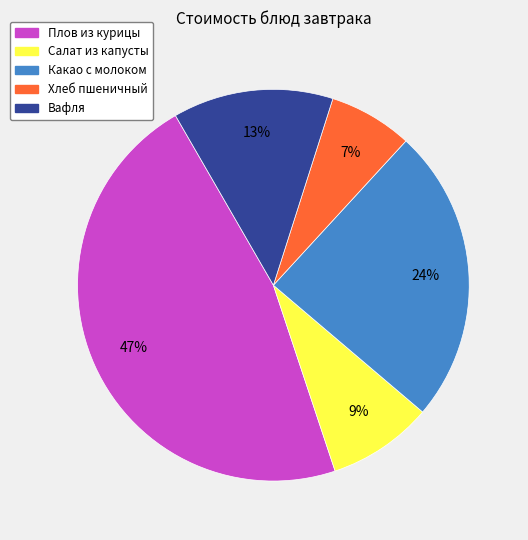

To the nearest percent, what is the difference between the Плов из курицы and Хлеб пшеничный slice percentages?

40%